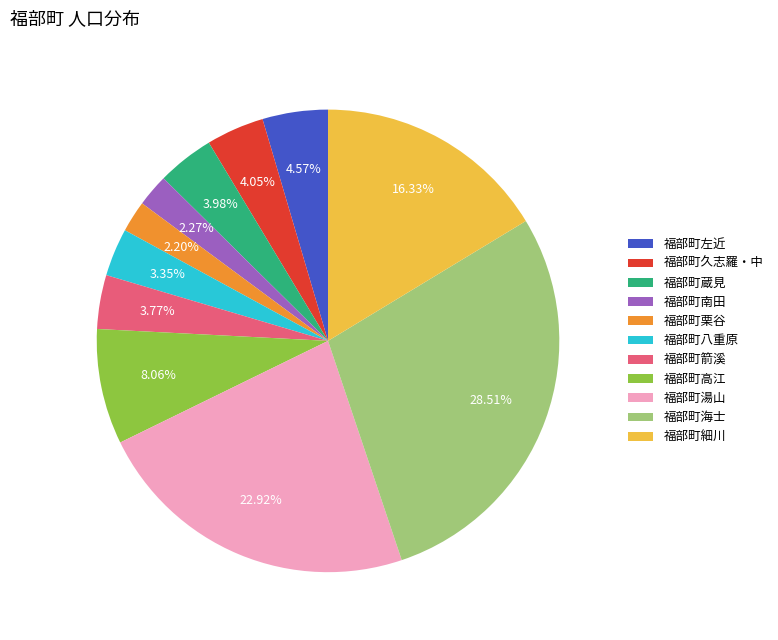

To the nearest percent, what is the difference between the largest and smallest slice percentages?

26%